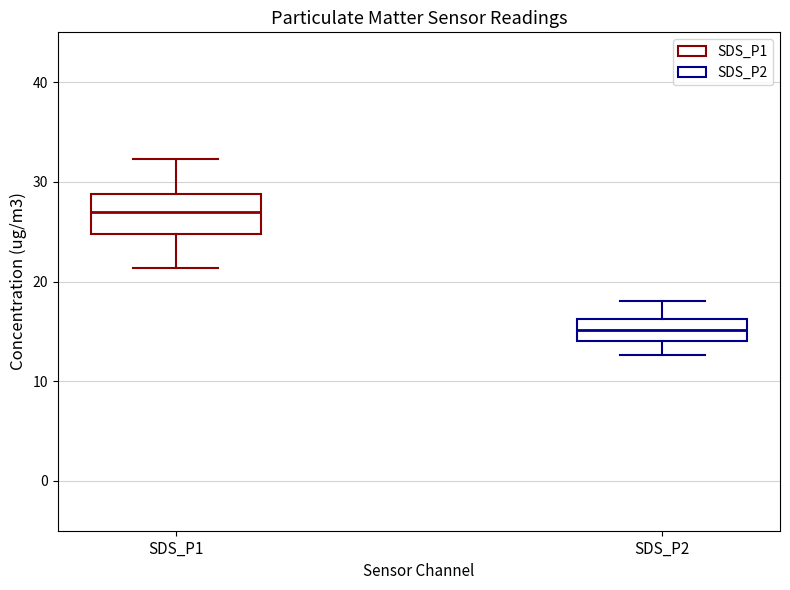

Reading left to right, read every box against the y-axis: the position of its median line, the range the box covers, and the ends of its whiskers. The values are not printed on the chart, so give them approximately, as read against the axis.

SDS_P1: median 27, box 25 to 29, whiskers 21 to 32
SDS_P2: median 15, box 14 to 16, whiskers 13 to 18